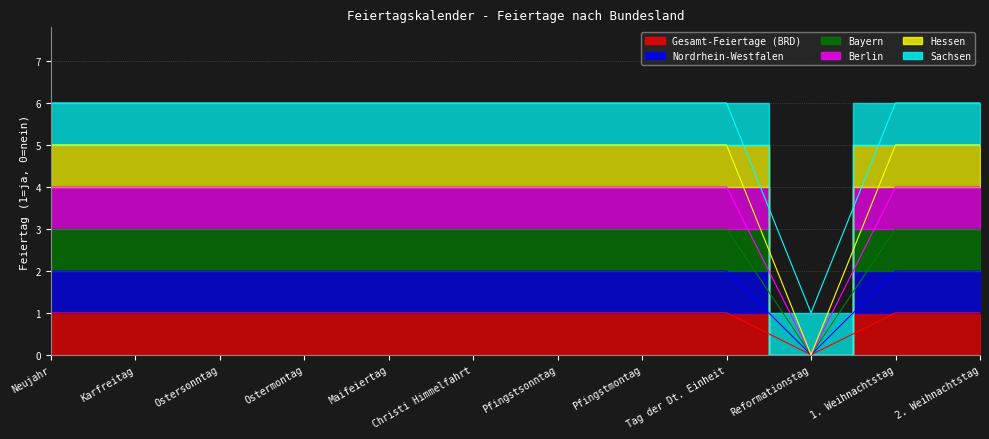

Which series has the widest spread of values?

Hessen